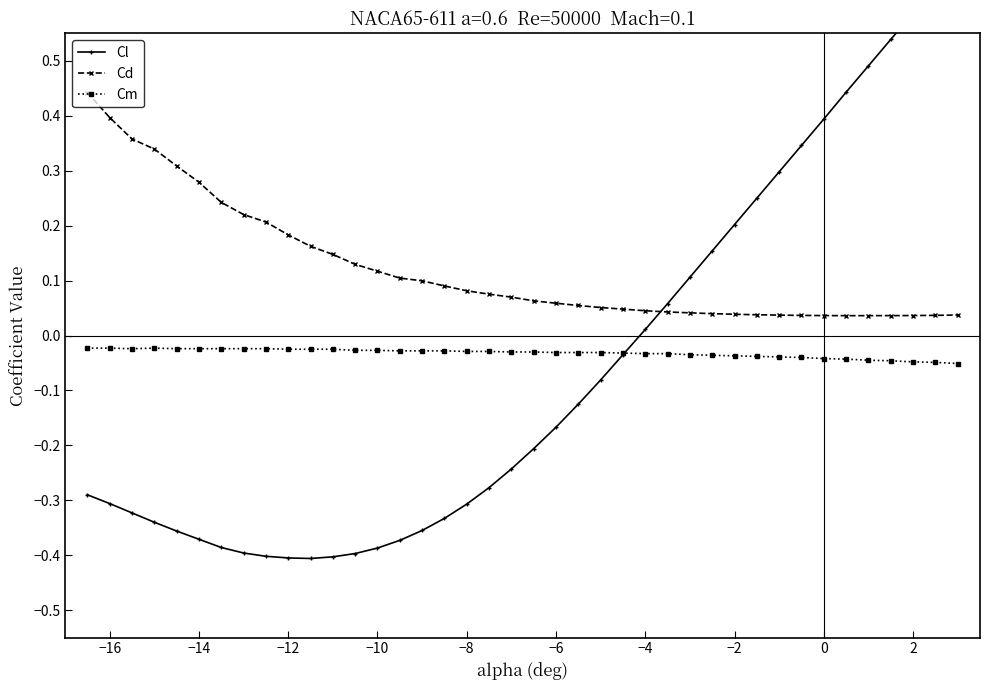

True or false: Cd and Cm intersect in this chart.

False